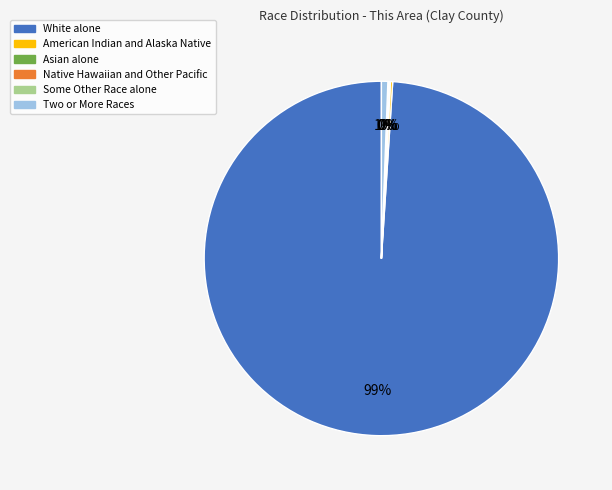

To the nearest percent, what is the difference between the largest and smallest slice percentages?

99%